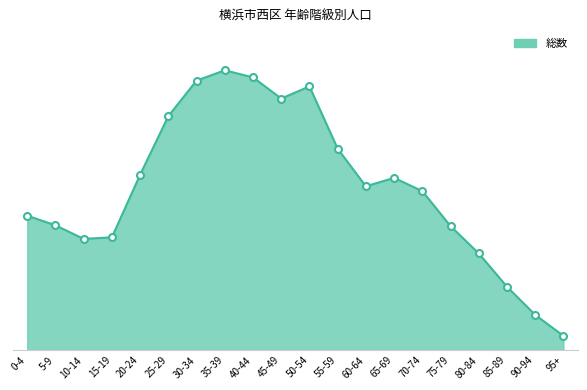

How many interior local valleys (lower than both neighbors) does the data have?

3